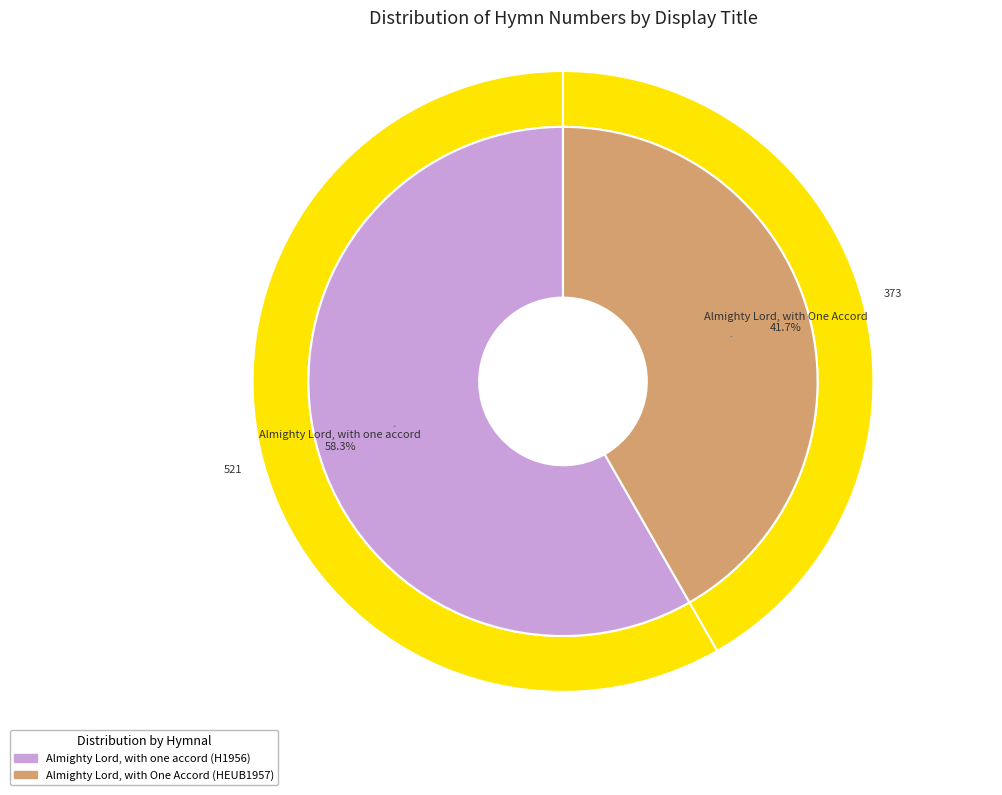

What is the largest slice in the pie chart?

Almighty Lord, with one accord